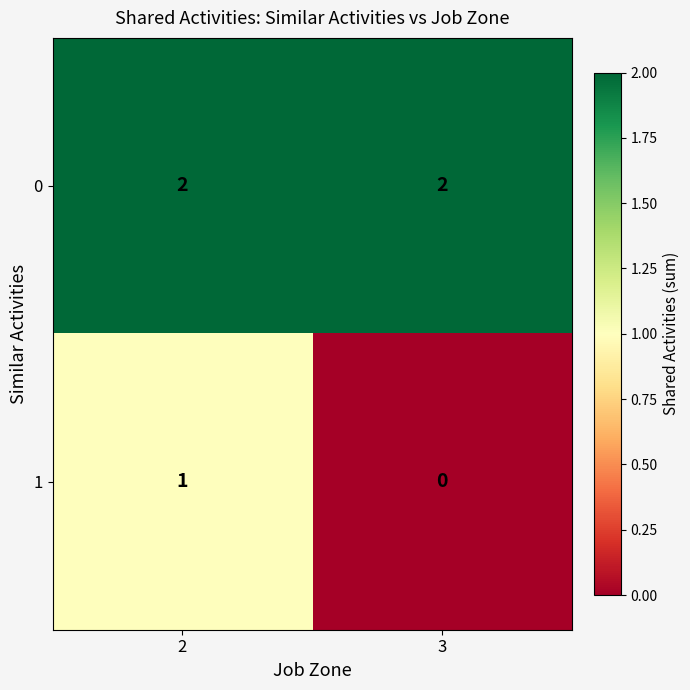

Which category has the lowest value in the 1 series?

3